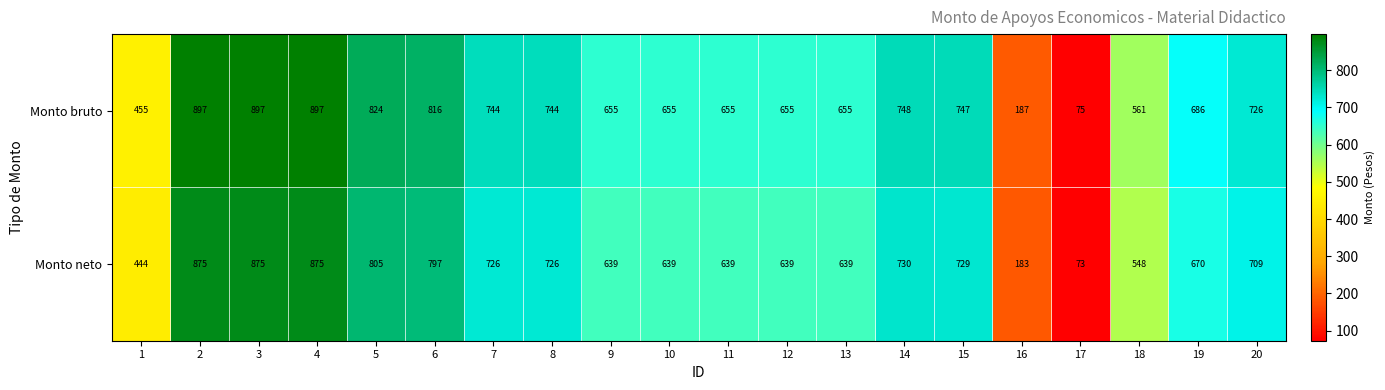

What is the difference between the maximum and minimum values in the Monto neto series?

802